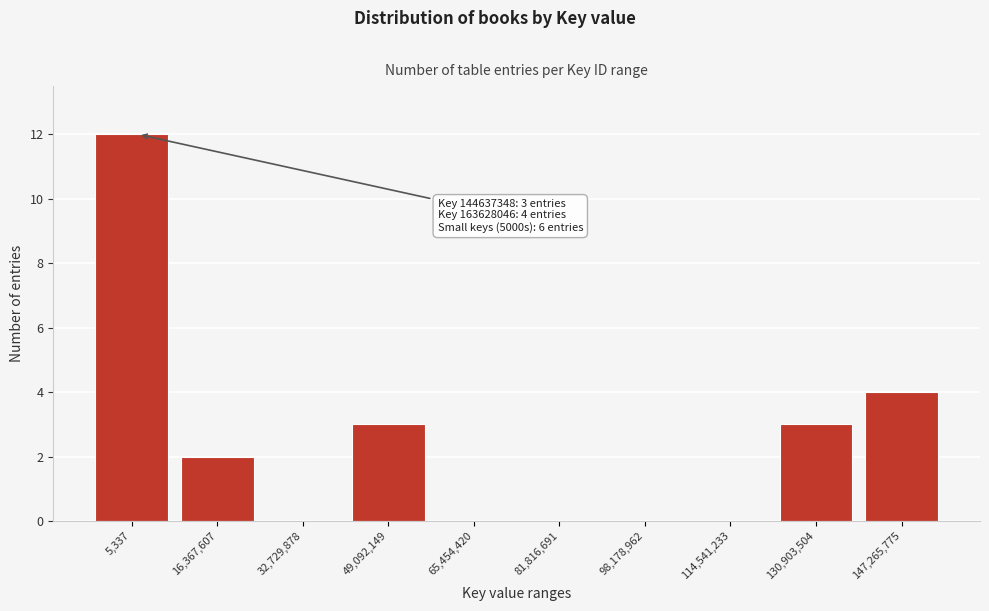

Reading right to left, extract all data points from this chart.

147,265,775=4	130,903,504=3	114,541,233=0	98,178,962=0	81,816,691=0	65,454,420=0	49,092,149=3	32,729,878=0	16,367,607=2	5,337=12